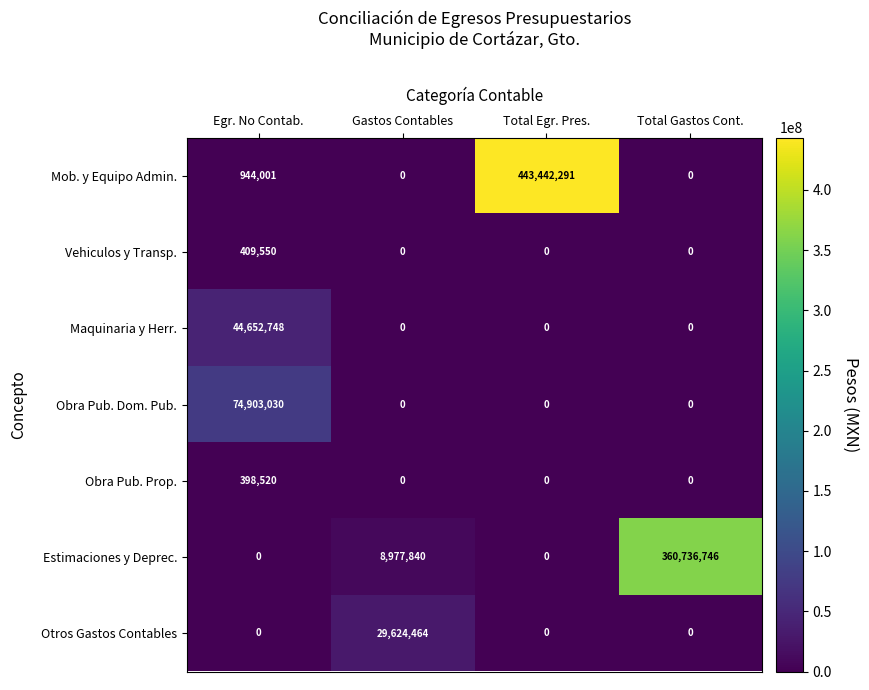

Reading right to left, what are all the values shown in this chart?

Mob. y Equipo Admin.: 0	443442291	0	944001
Vehiculos y Transp.: 0	0	0	409550
Maquinaria y Herr.: 0	0	0	44652748
Obra Pub. Dom. Pub.: 0	0	0	74903030
Obra Pub. Prop.: 0	0	0	398520
Estimaciones y Deprec.: 360736746	0	8977840	0
Otros Gastos Contables: 0	0	29624464	0